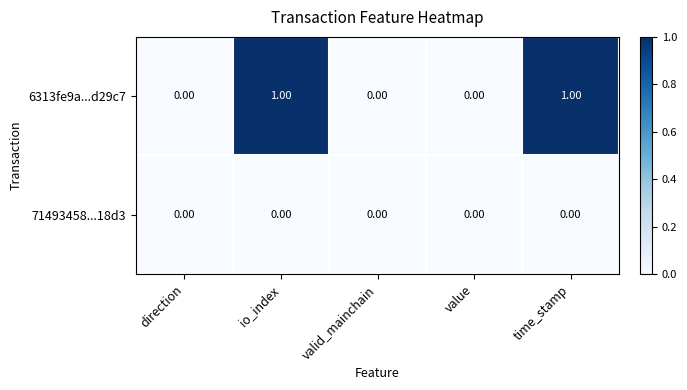

Which series has the widest spread of values?

6313fe9a...d29c7